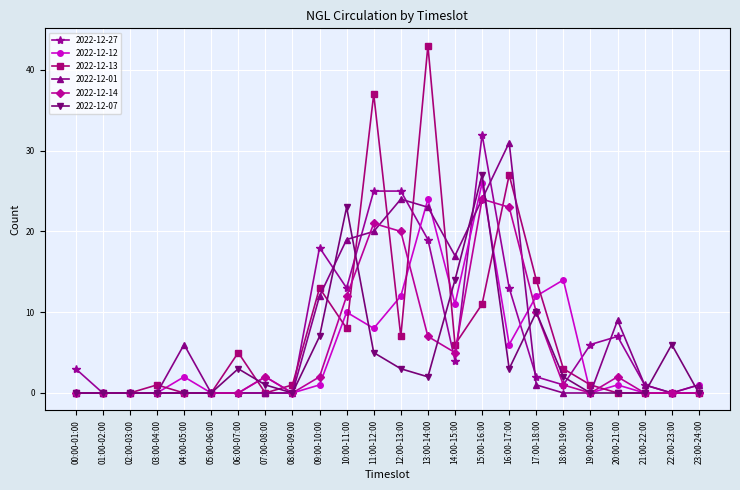

At which category is the sum across all series the highest?

15:00-16:00